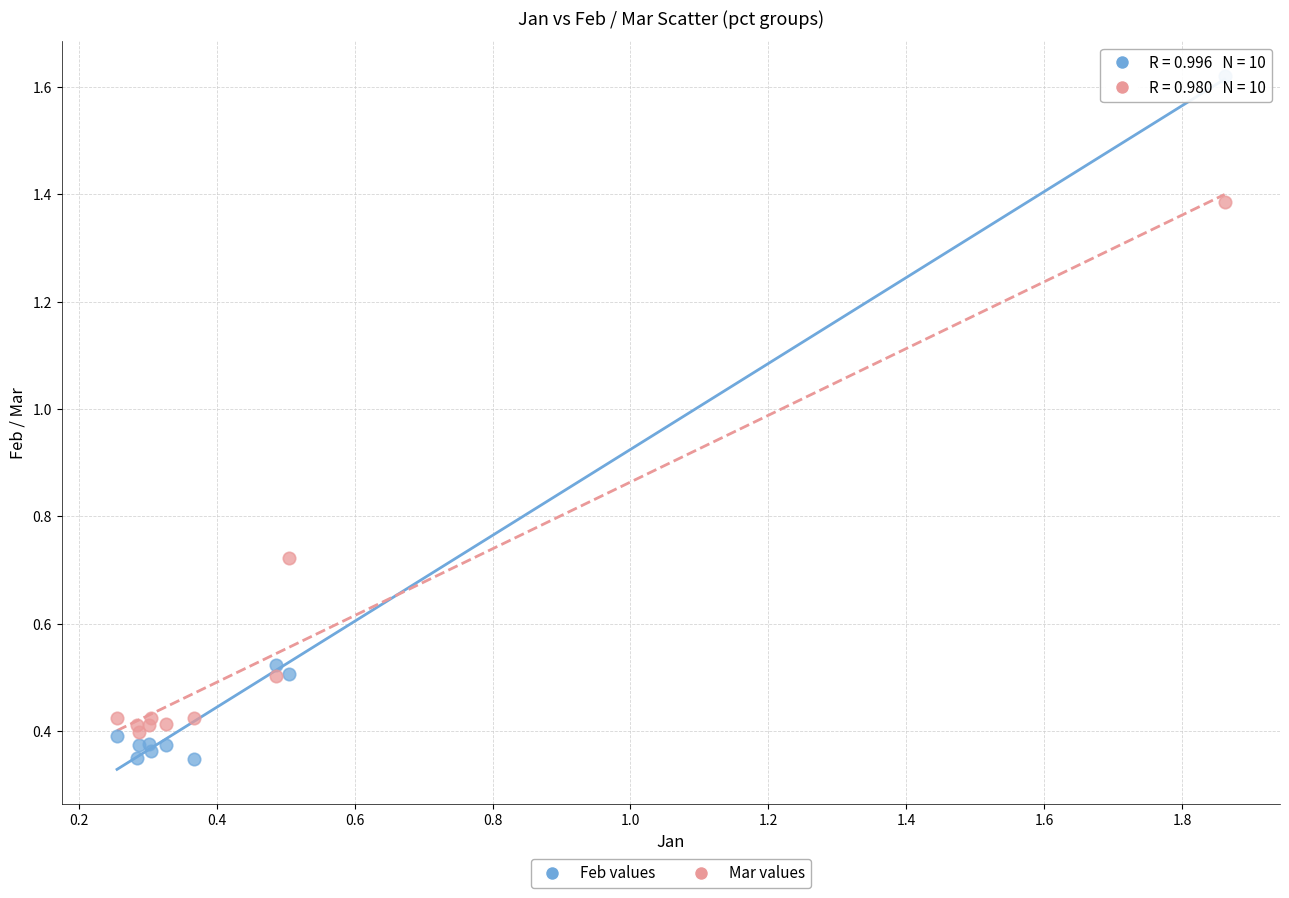

Which series has the largest Y range (max minus min)?

Feb values